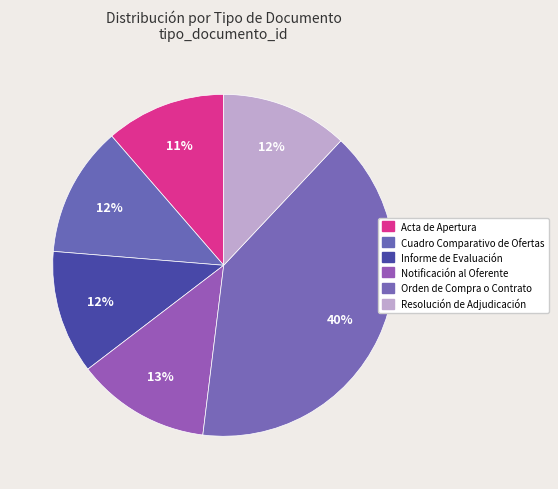

True or false: Notificación al Oferente accounts for 13% of the total.

True